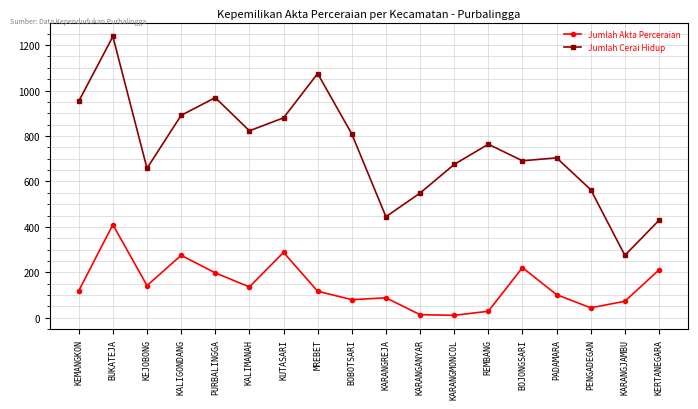

What is the difference between the second highest and second lowest values in the Jumlah Akta Perceraian series?

274